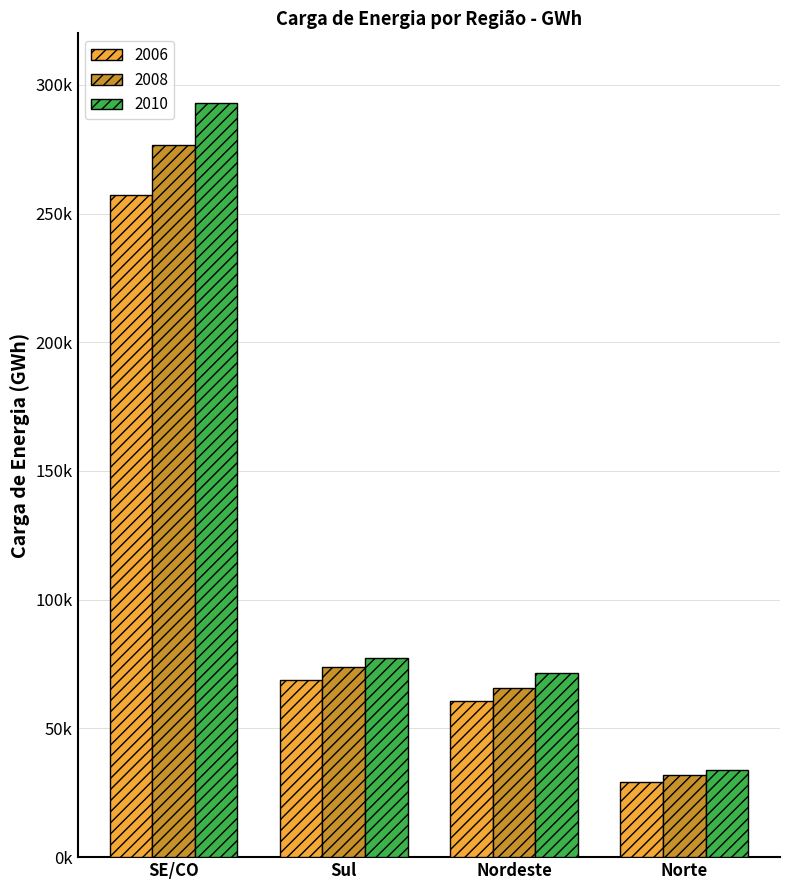

At which category does the chart reach its peak across all series?

SE/CO